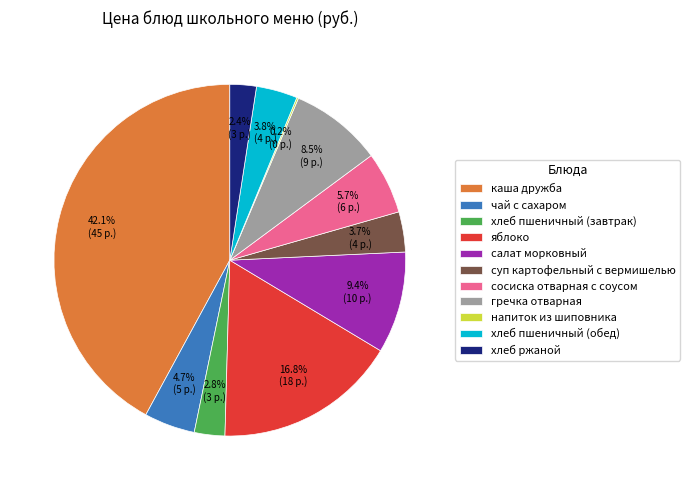

Is чай с сахаром the majority of the pie?

No